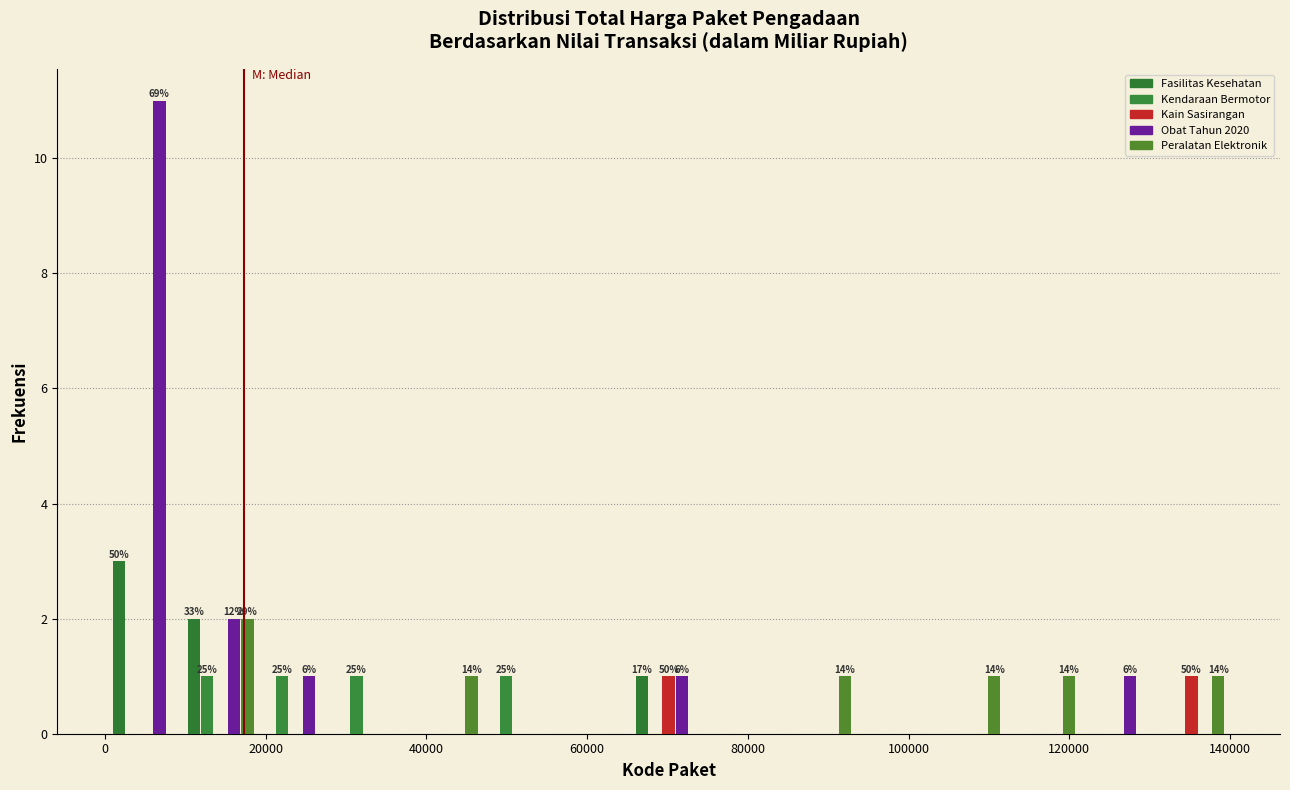

In the Obat Tahun 2020 series, which range on the x-axis has the tallest bar?

0 to 10000